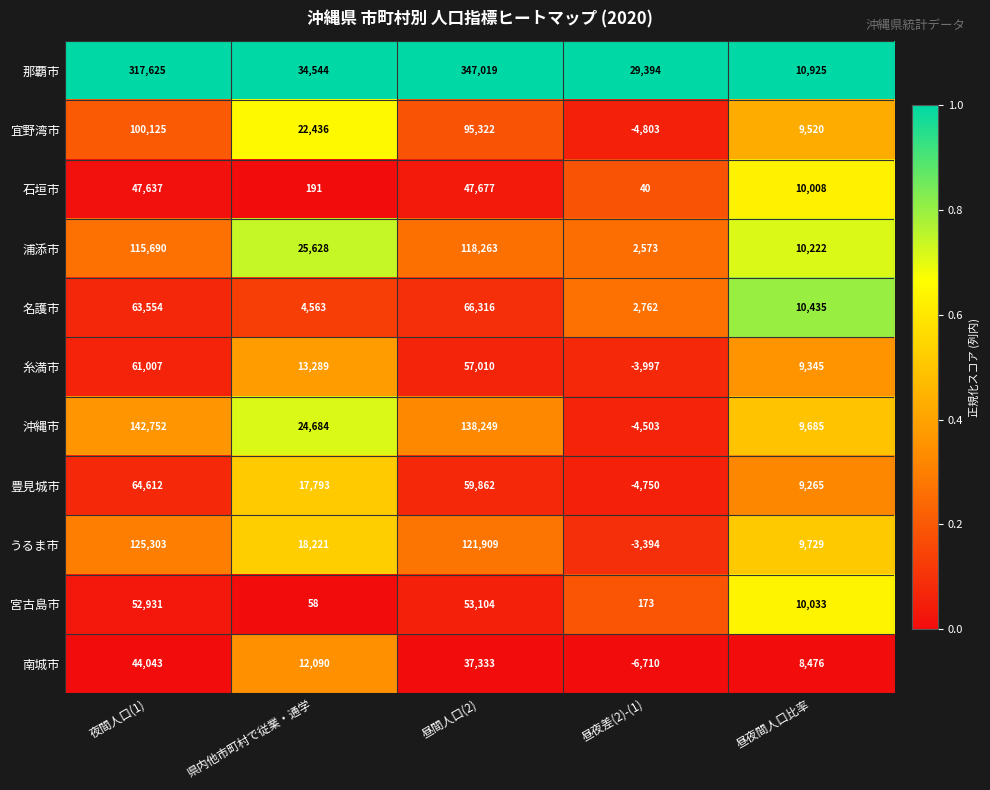

At which category is the sum across all series the highest?

昼間人口(2)